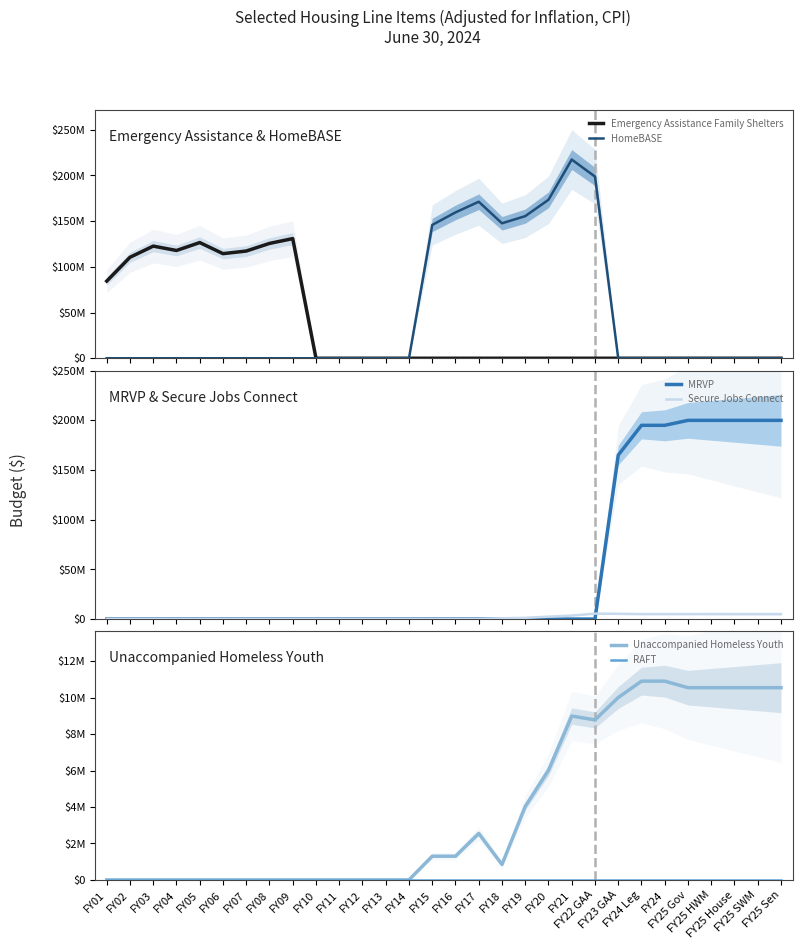

Which series changed the most between FY21 and FY23 GAA?

HomeBASE